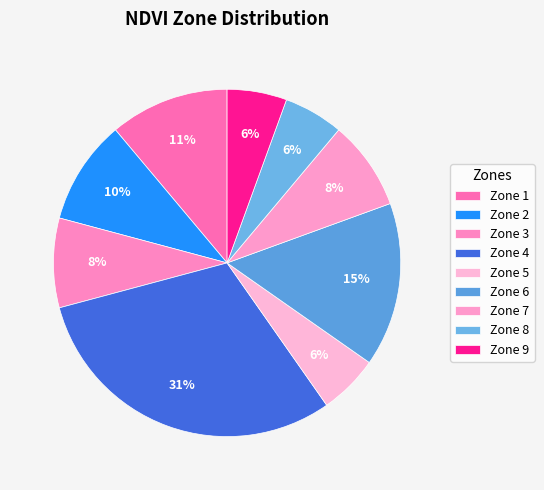

To the nearest percent, what percentage of the pie is Zone 1?

11%